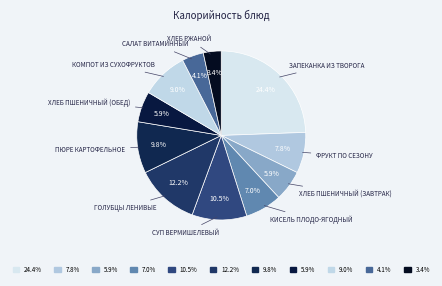

Rank the categories by value from lowest to highest.

Хлеб ржаной, Салат Витаминный, Хлеб пшеничный (завтрак), Хлеб пшеничный (обед), Кисель плодо-ягодный, Фрукт по сезону, Компот из сухофруктов, Пюре картофельное, Суп Вермишелевый, Голубцы ленивые, Запеканка из творога